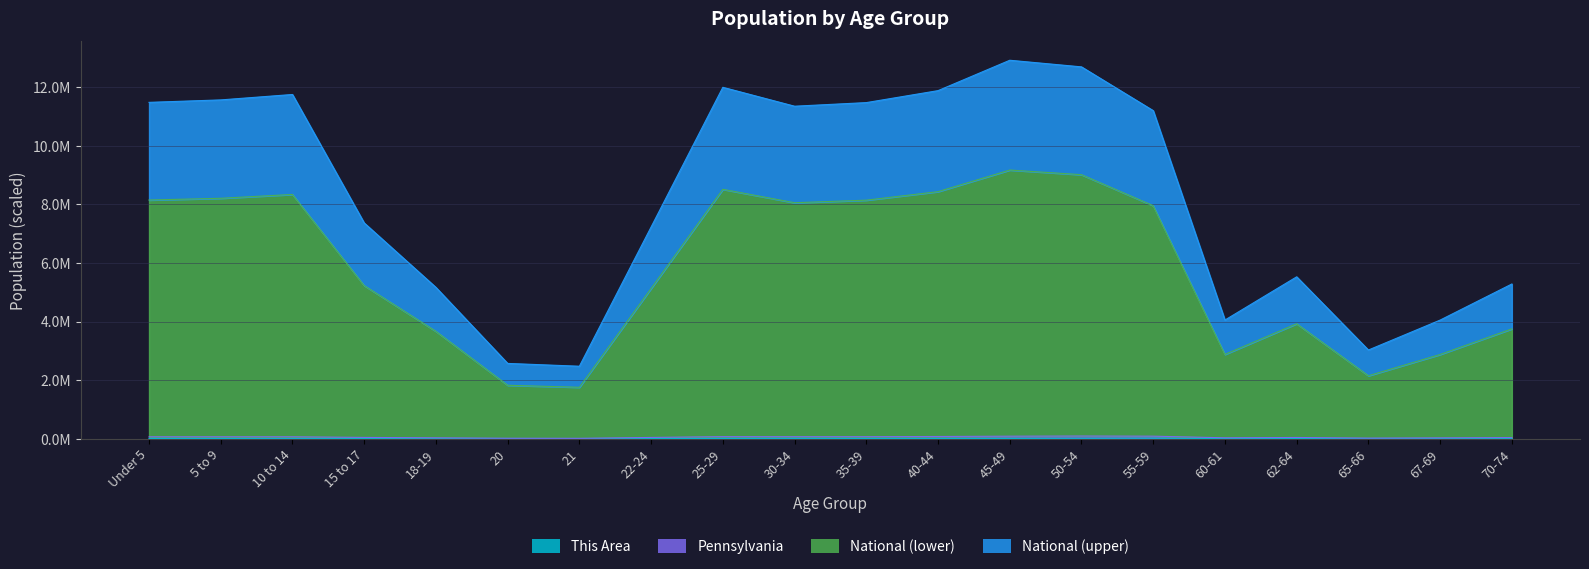

At which label does This Area reach its peak?

55-59